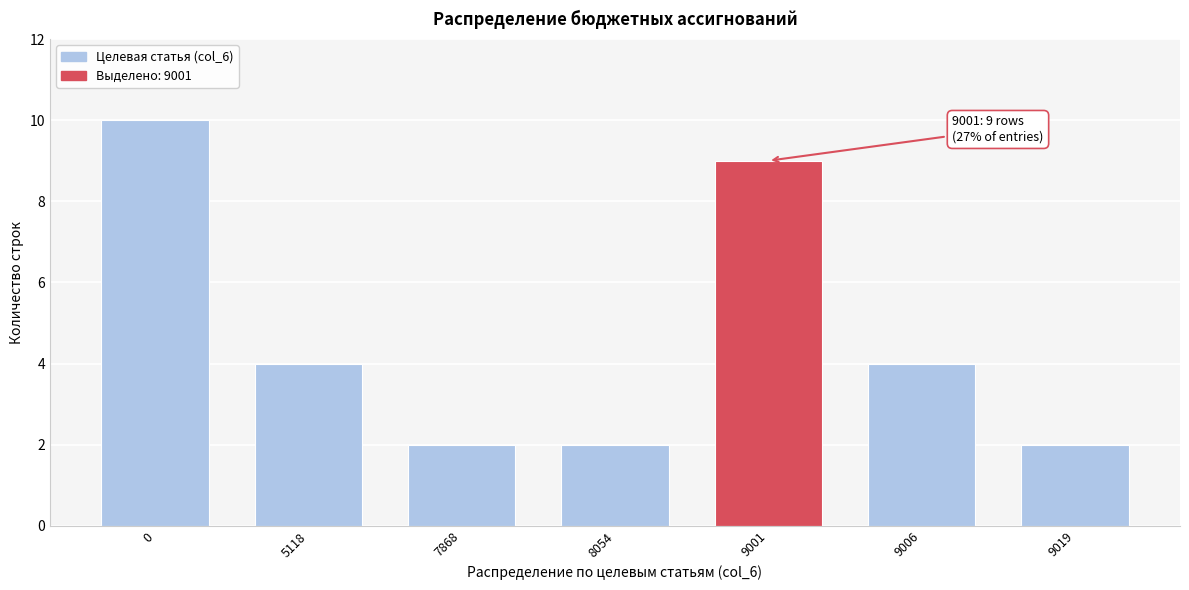

Reading left to right, extract all data points from this chart.

0=10	5118=4	7868=2	8054=2	9001=9	9006=4	9019=2